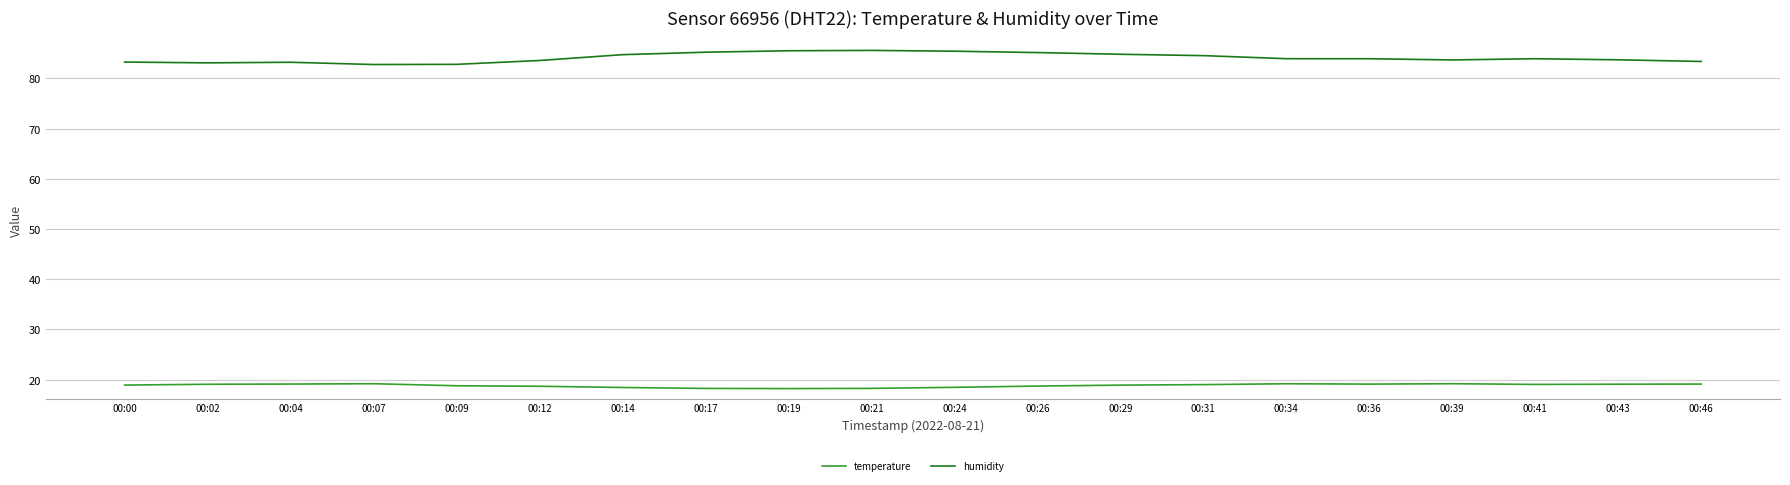

Rank the series at 00:09 from highest to lowest value.

humidity, temperature